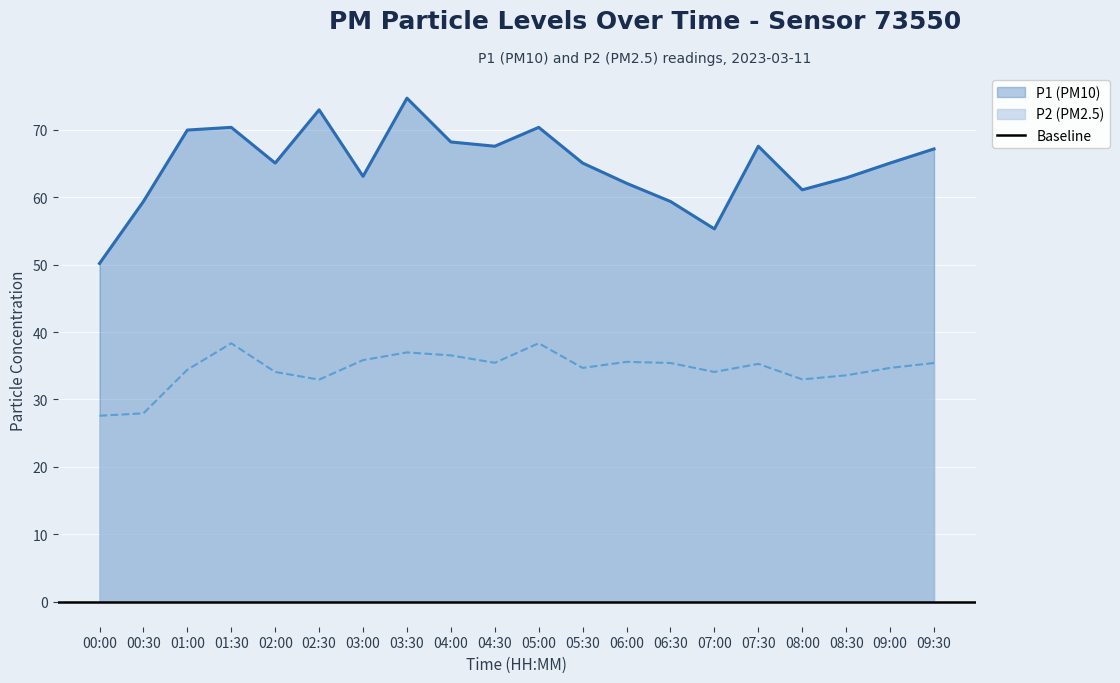

At how many categories does at least one series exceed 39?

20